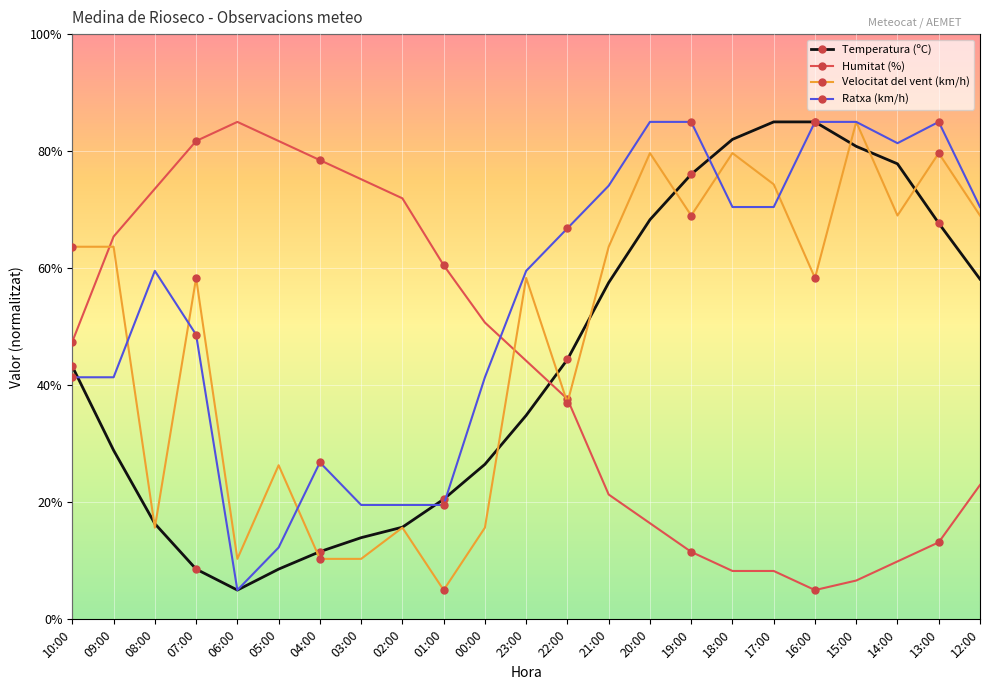

The Velocitat del vent (km/h) series shows 10.3 at 06:00. True or false?

True